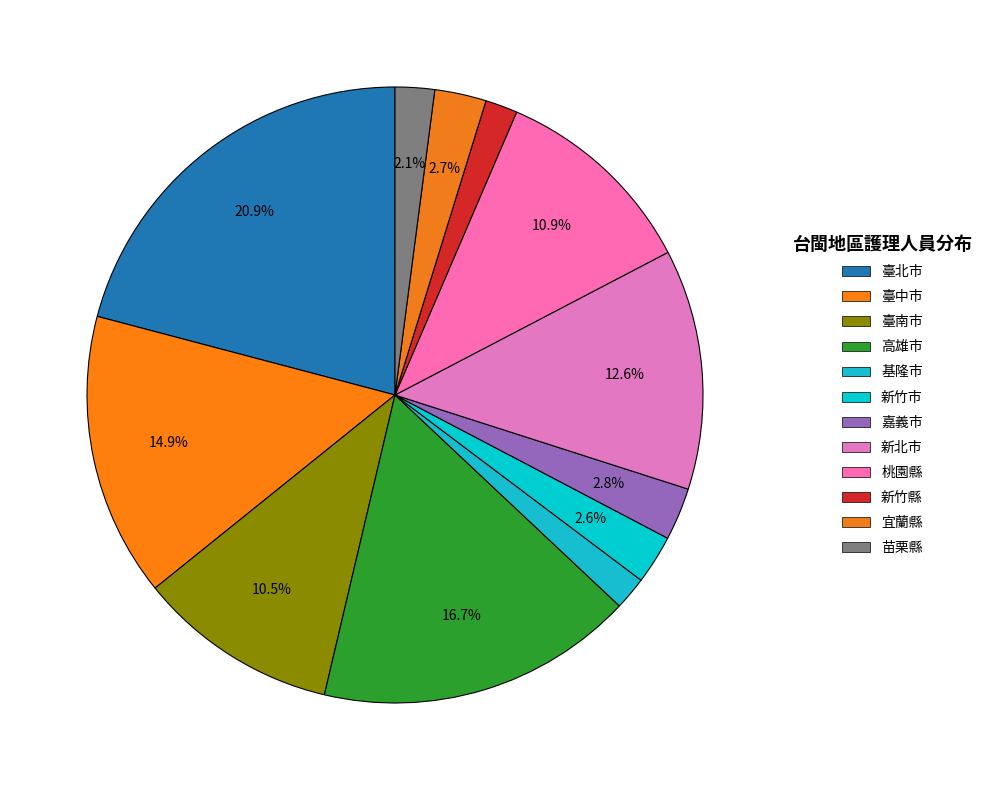

Does any single category account for the majority?

No